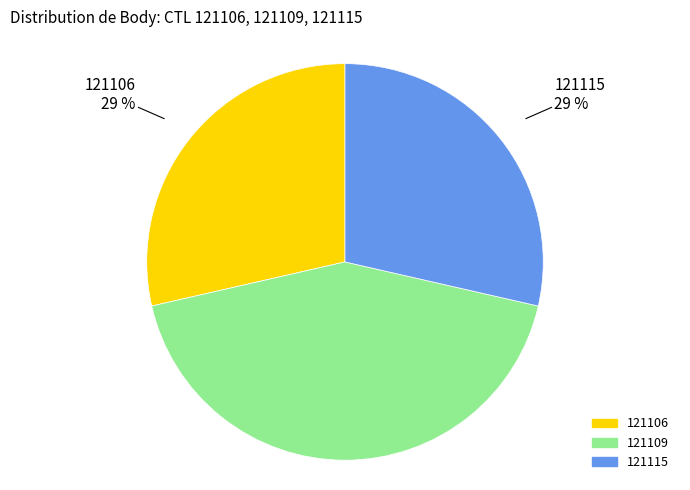

To the nearest percent, what is the difference between the largest and smallest slice percentages?

14%